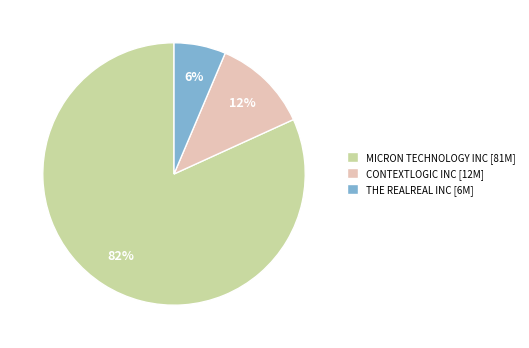

To the nearest percent, what percentage of the pie is THE REALREAL INC?

6%